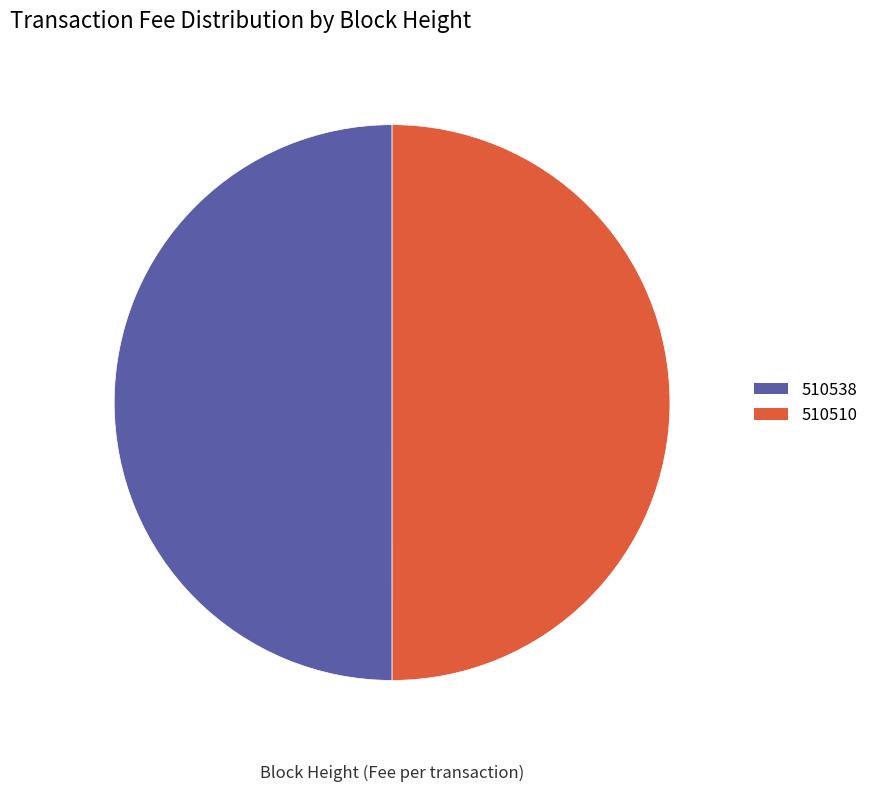

What is the ratio of the value at 510538 to the value at 510510?

1.0